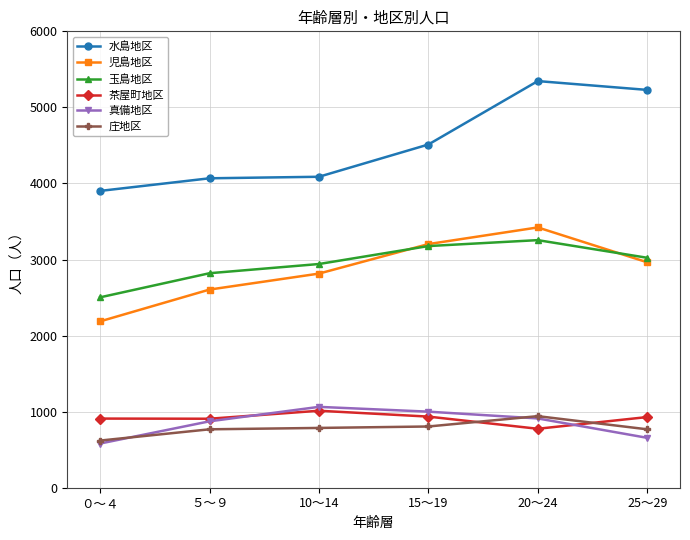

How many 真備地区 values are between 656 and 1000?

4